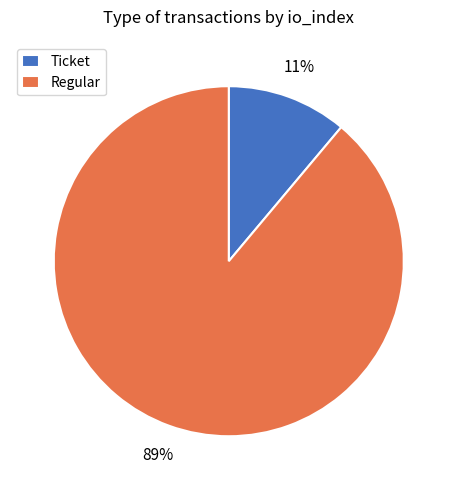

Is the sum of Regular and Ticket greater than half?

Yes